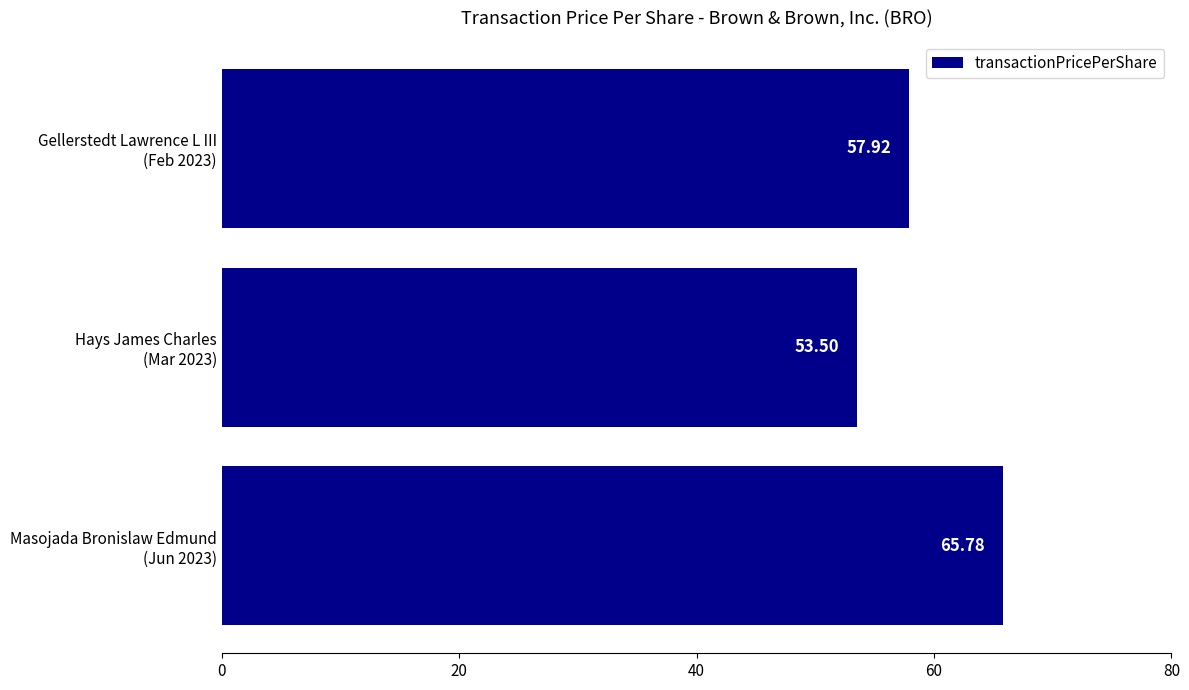

What is the average value?

59.1